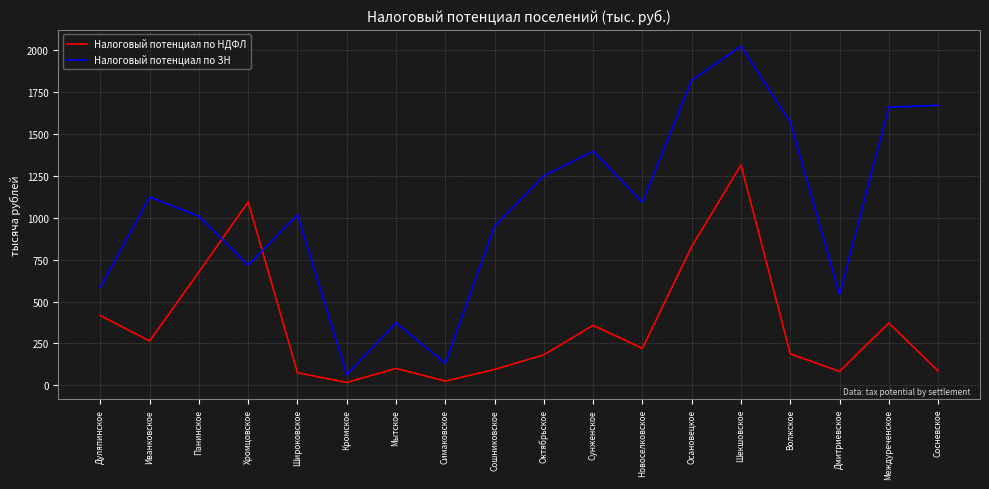

Count the number of categories in the chart.

18